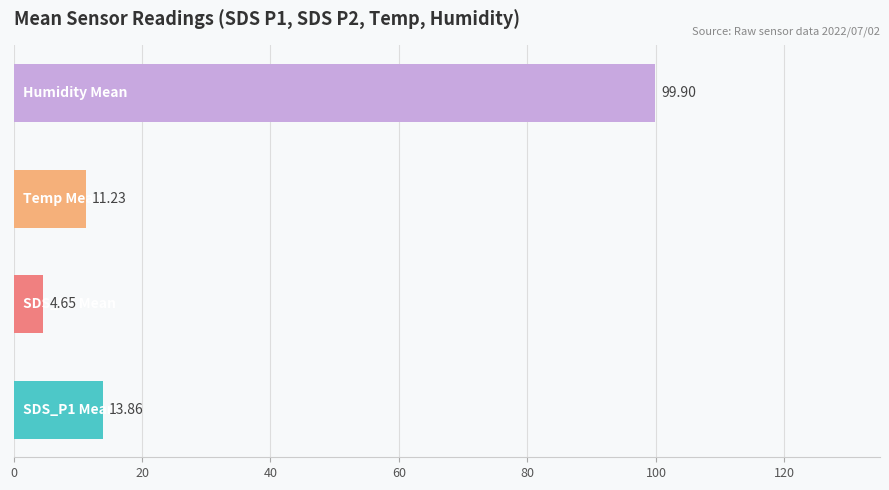

What is the average value?

32.4